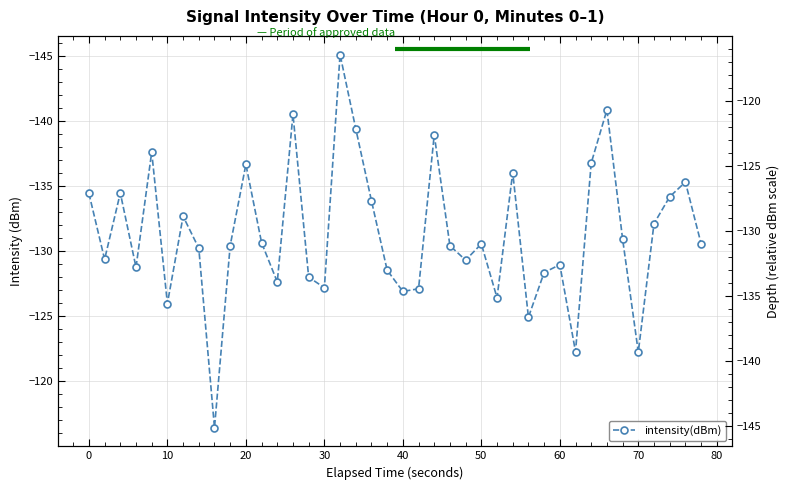

What is the difference between the maximum and second lowest values?

24.4